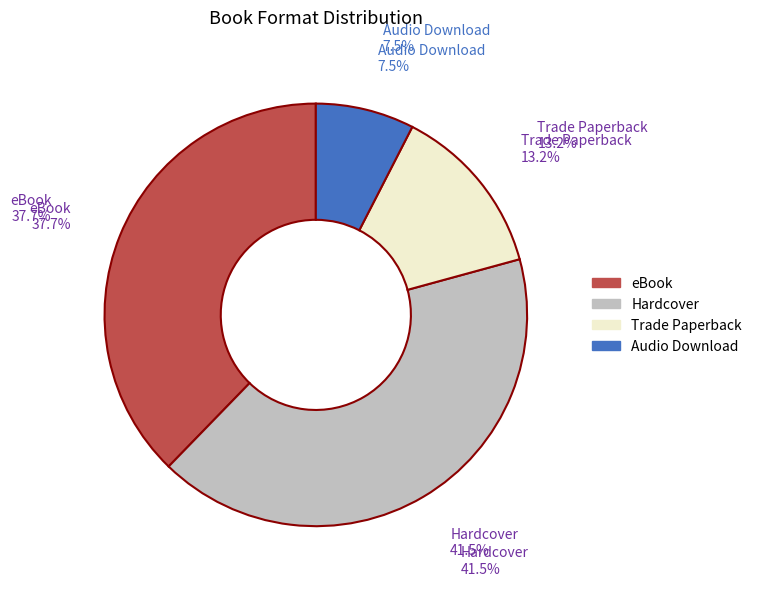

To the nearest percent, what is the average slice percentage?

25%